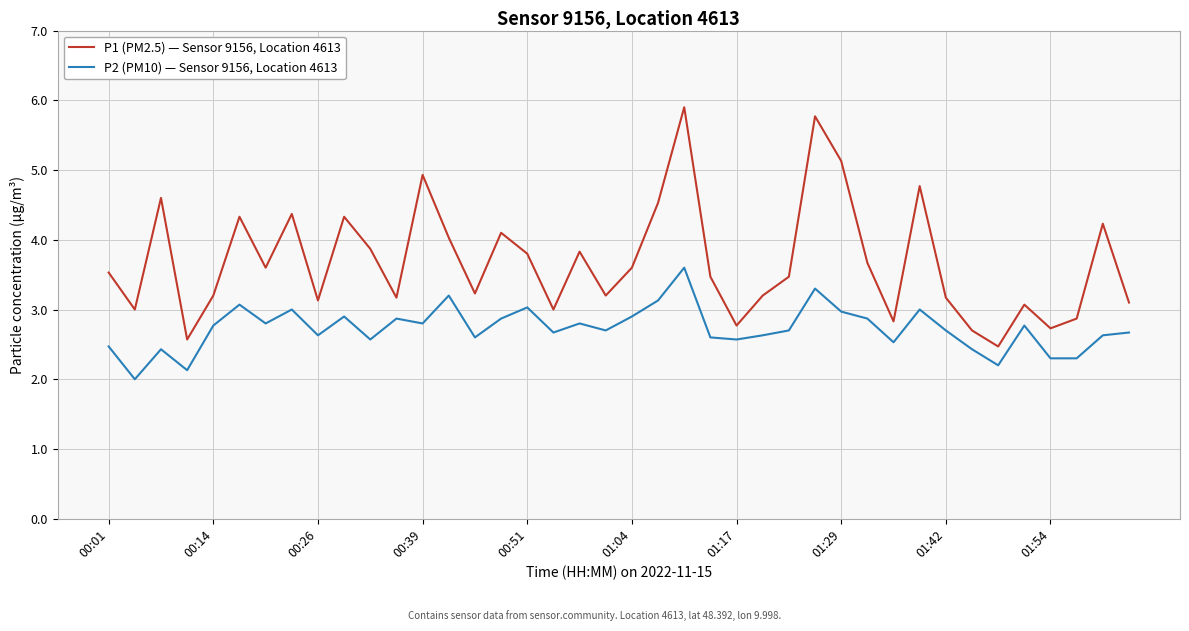

What is the highest value of the P2 (PM10) — Sensor 9156, Location 4613 series?

3.6